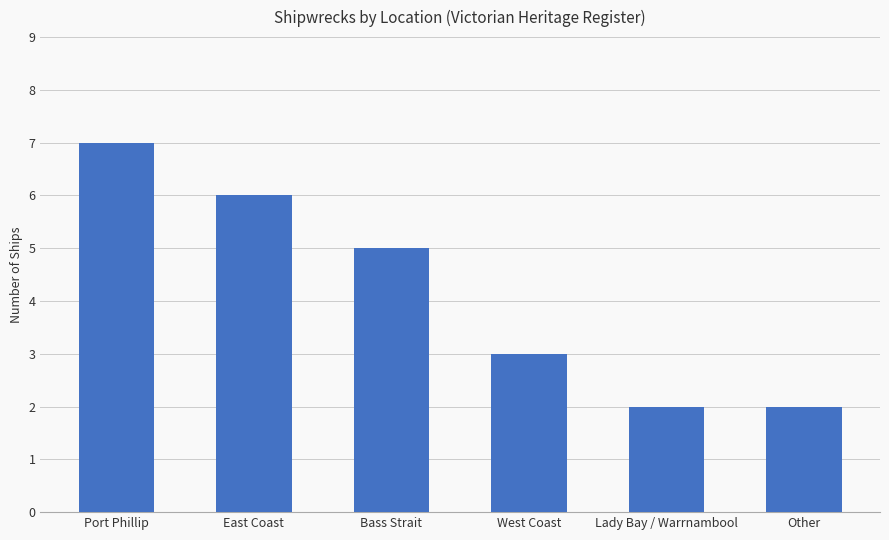

What is the greatest value displayed?

7